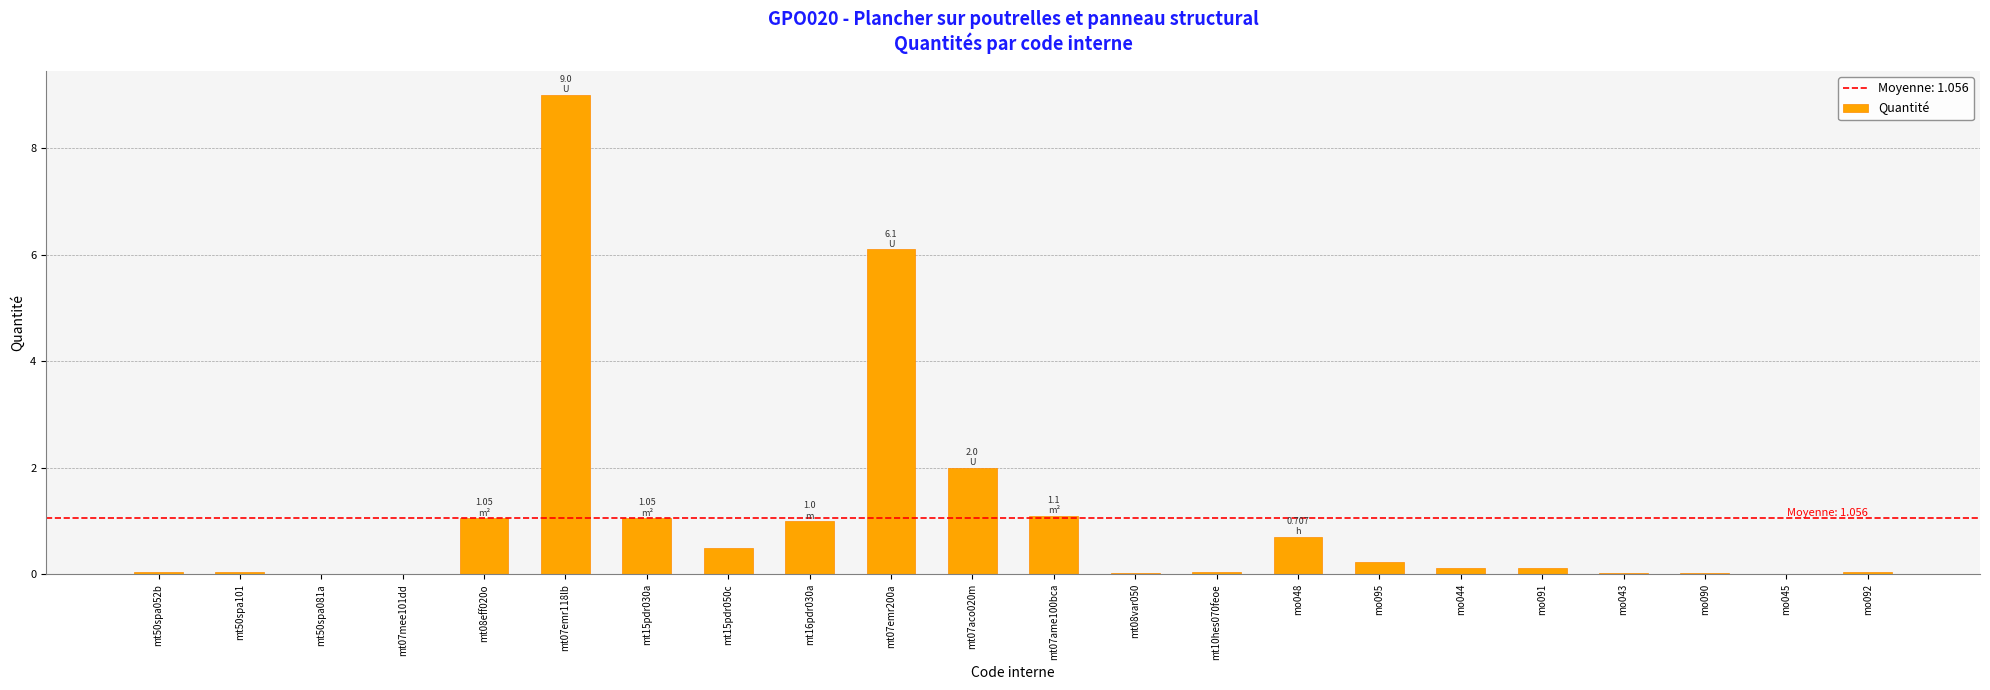

Which label corresponds to the largest value in the chart?

mt07emr118lb